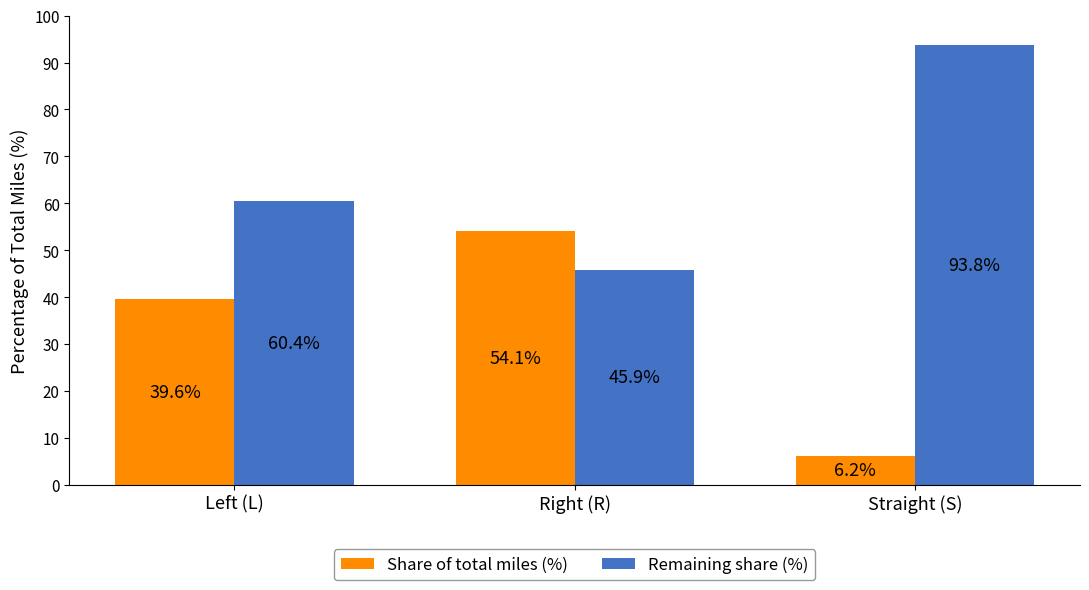

Which category has the lowest value in the Share of total miles (%) series?

Straight (S)